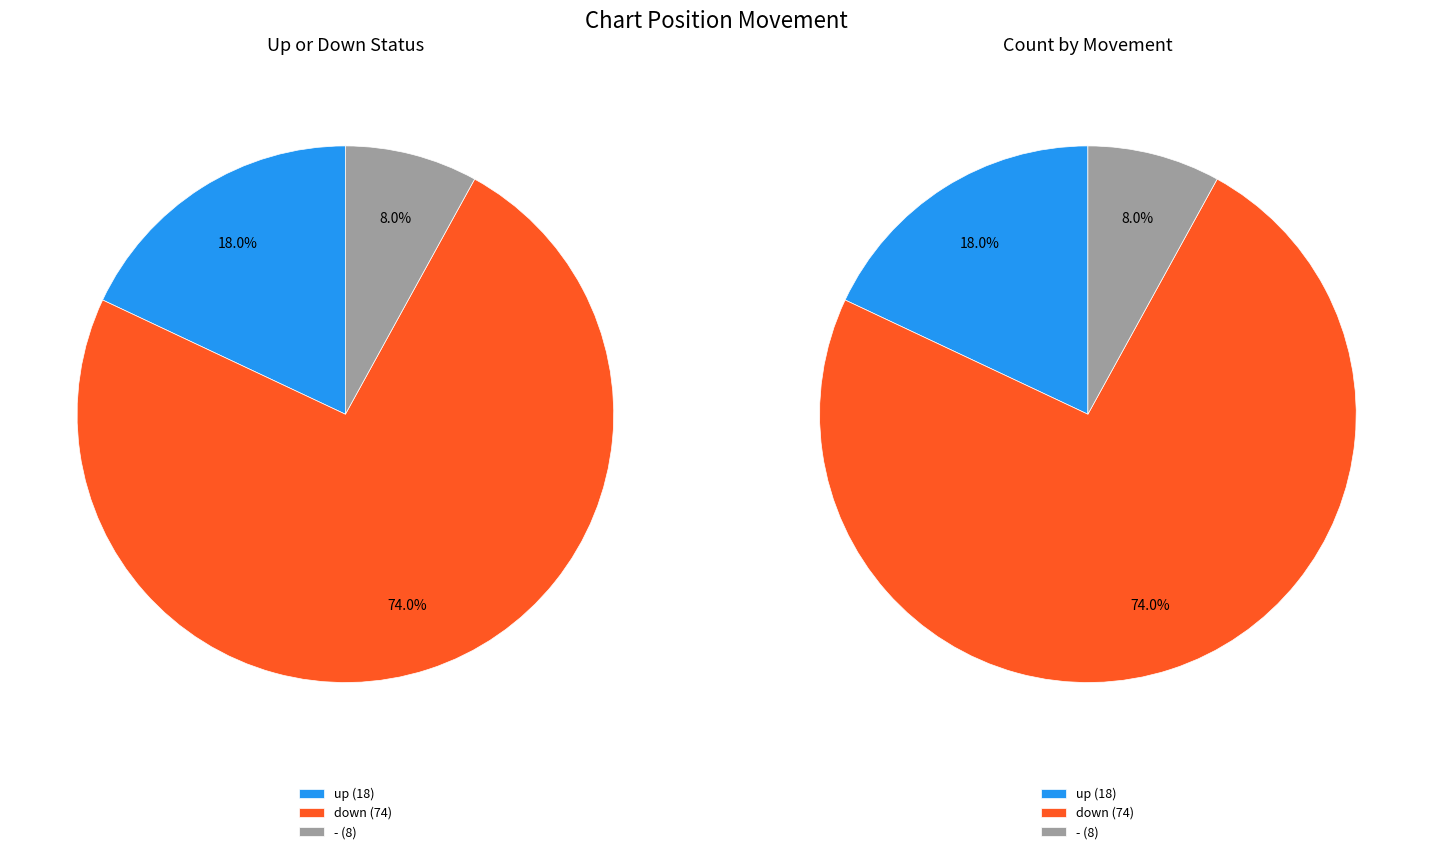

What is the largest slice in the pie chart?

down